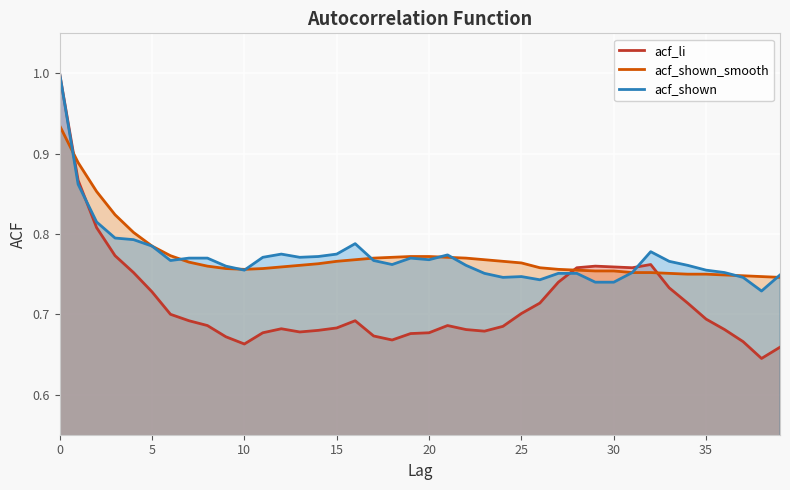

How many lines are shown in the chart?

3